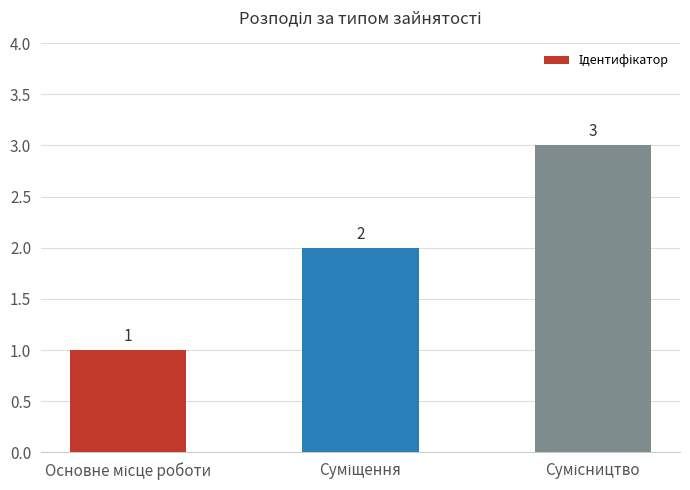

What is the value of the 1st bar from the left?

1